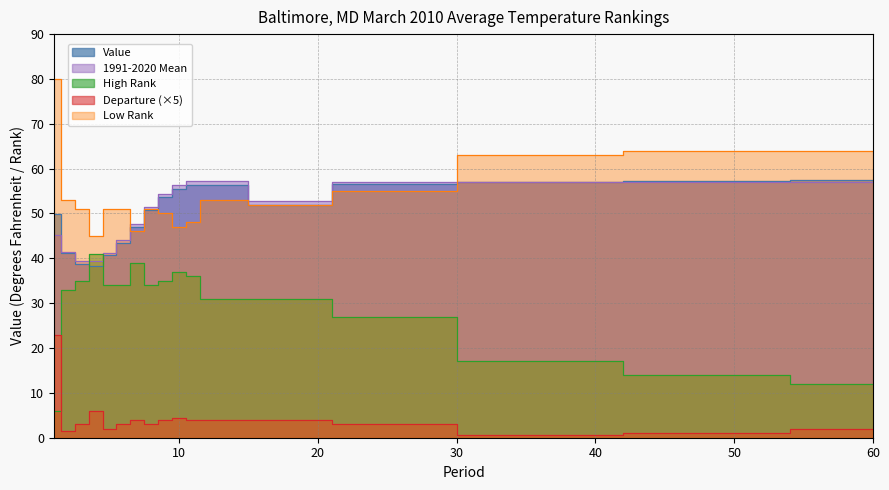

How many data points in 1991-2020 Mean are above 52?

9